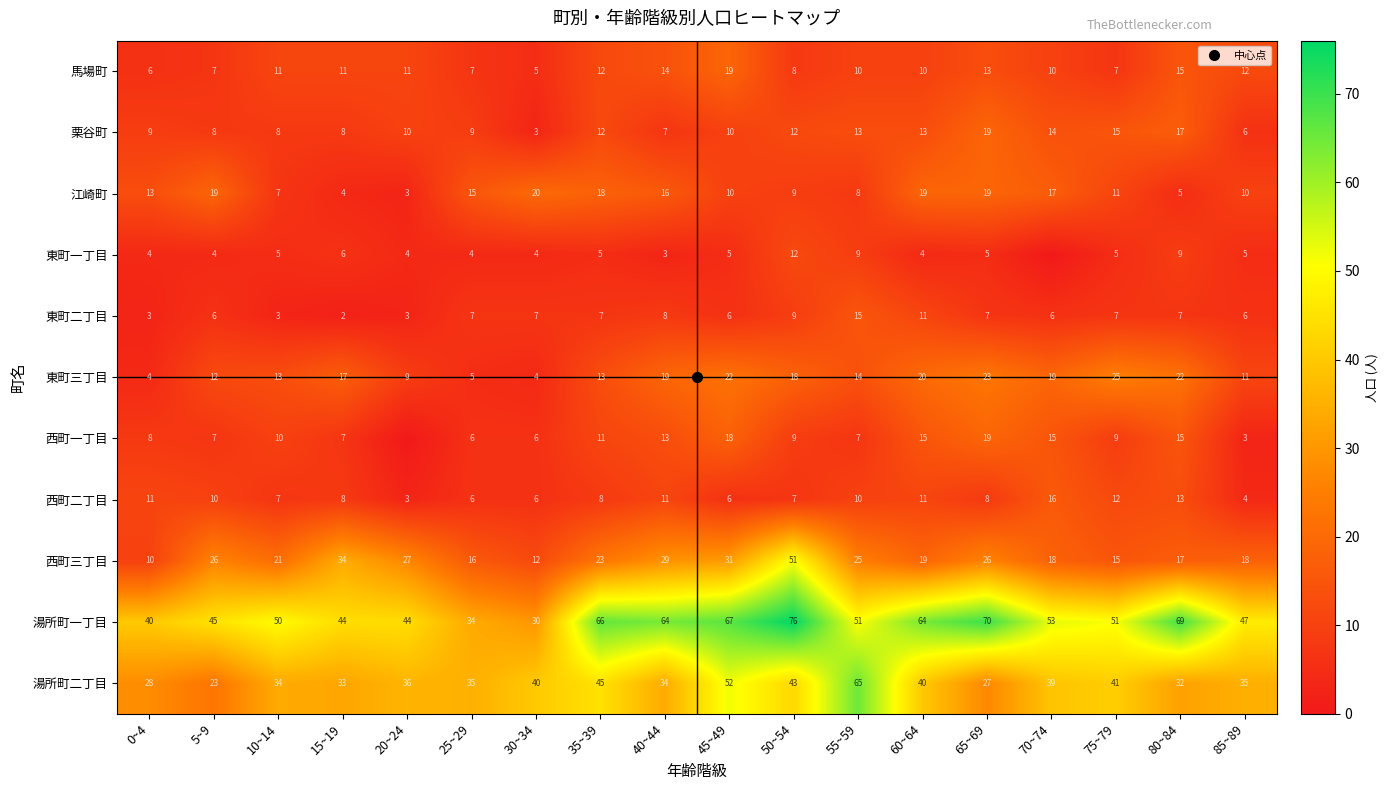

The 西町一丁目 series shows 3 at 15~19. True or false?

False